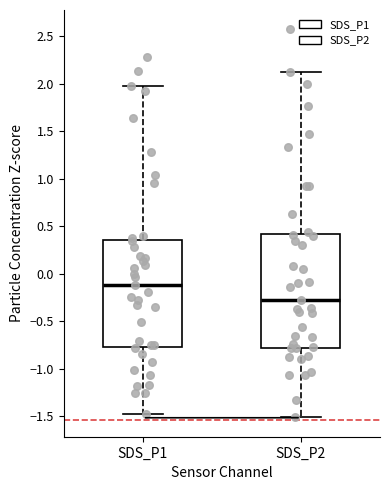

Which box has the lowest median line?

SDS_P2